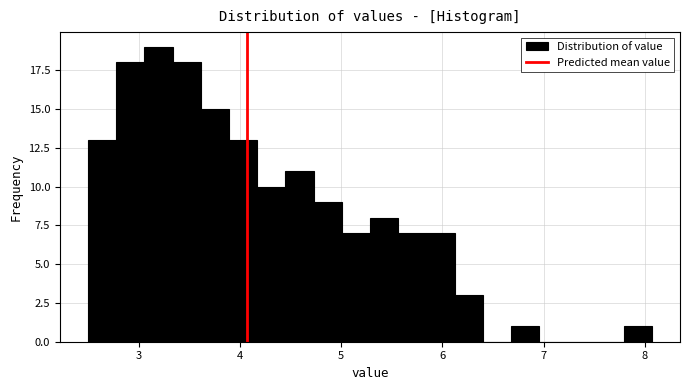

Around what value on the x-axis is the tallest bar? Give the approximate position of its centre, as read against the axis.

3.2